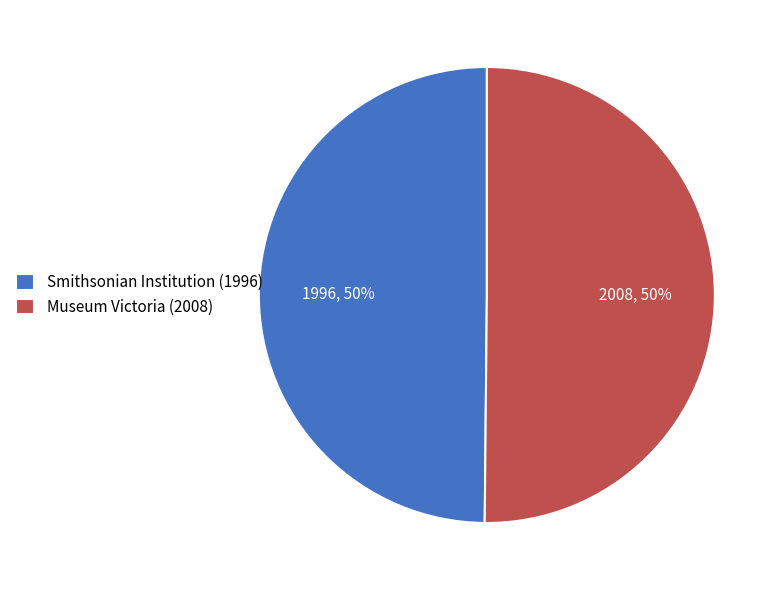

Do Museum Victoria (2008) and Smithsonian Institution (1996) together represent more than half of the pie?

Yes